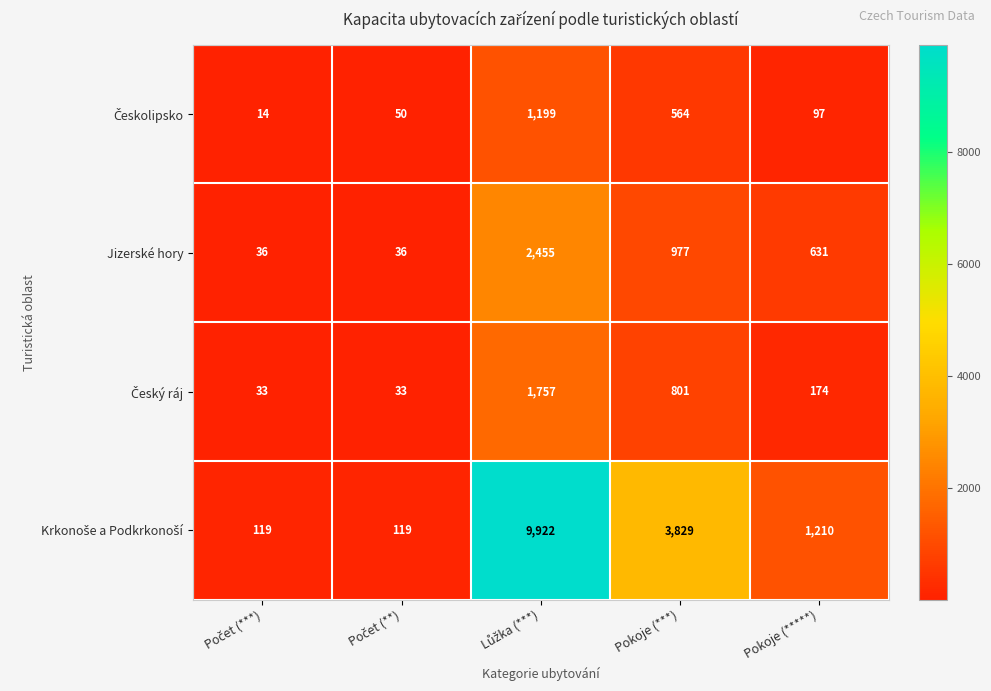

What is the maximum value shown in the chart?

9922